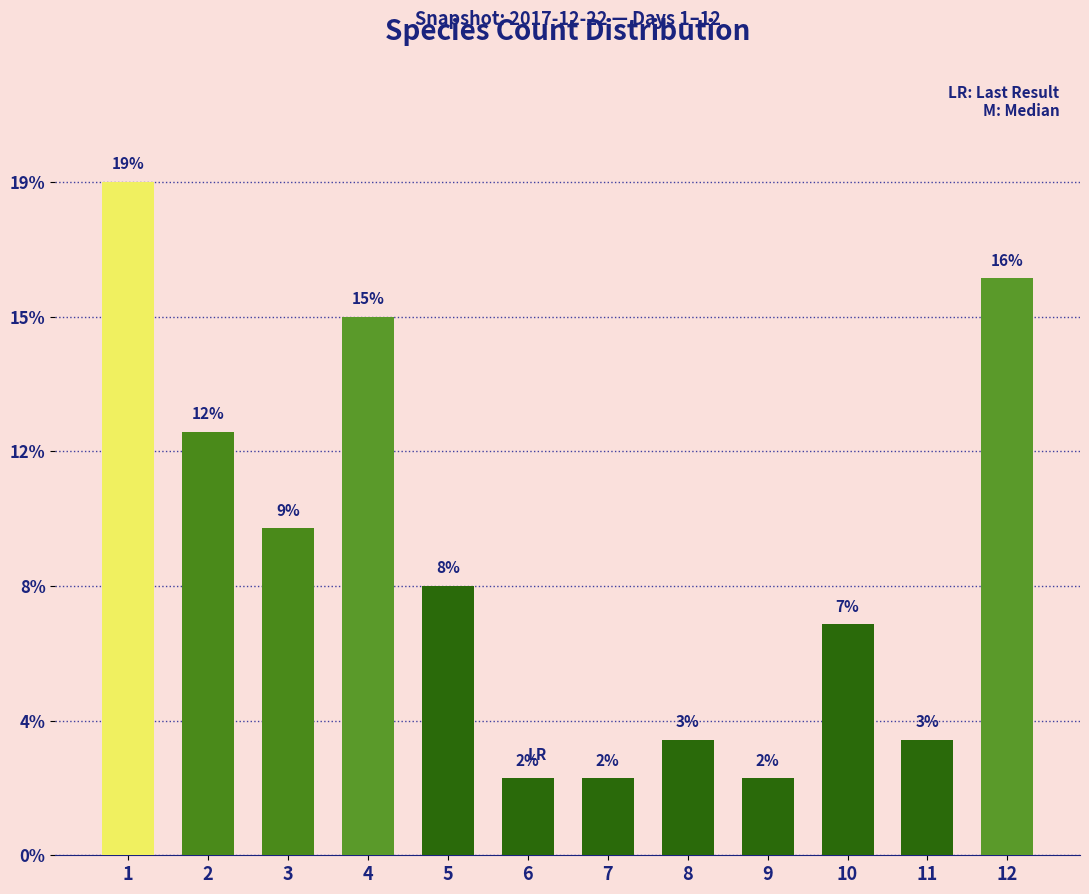

List the labels in order of value, smallest first.

6, 7, 9, 8, 11, 10, 5, 3, 2, 4, 12, 1